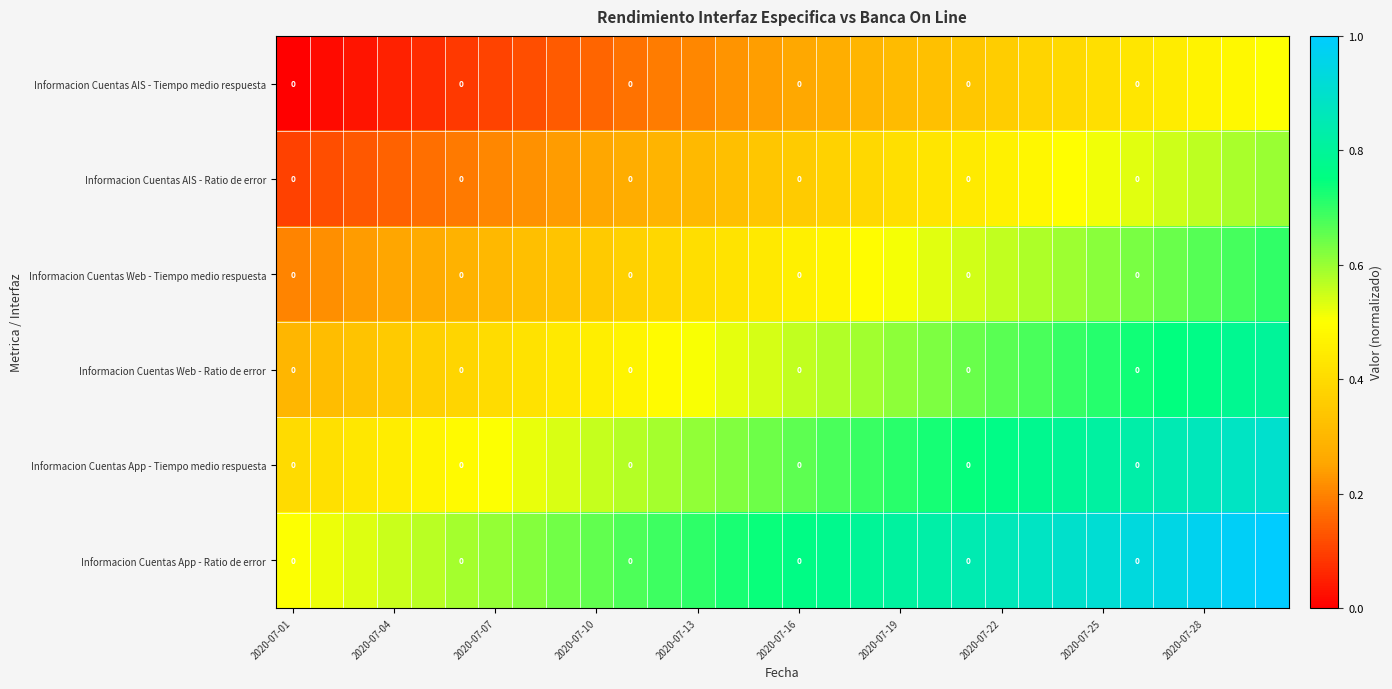

Count the Informacion Cuentas AIS - Ratio de error values in the range 0 to 1.

30